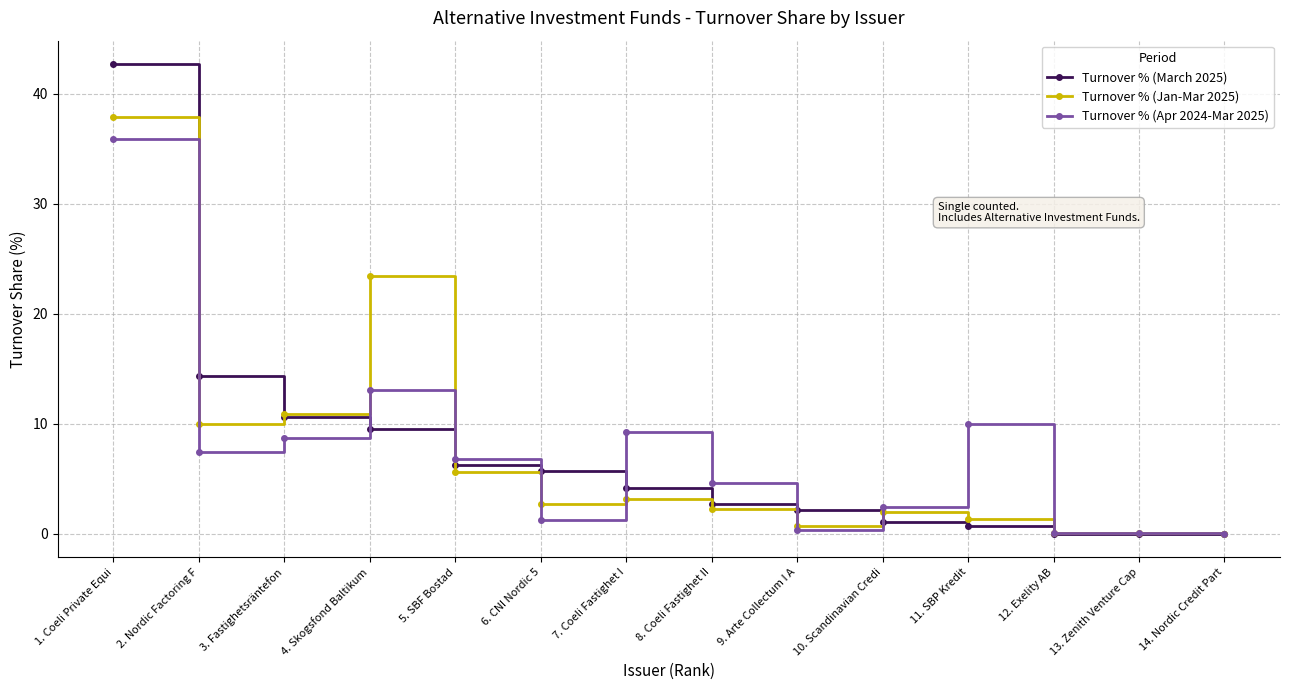

List the series in order of their overall mean, lowest first.

Turnover % (March 2025), Turnover % (Jan-Mar 2025), Turnover % (Apr 2024-Mar 2025)